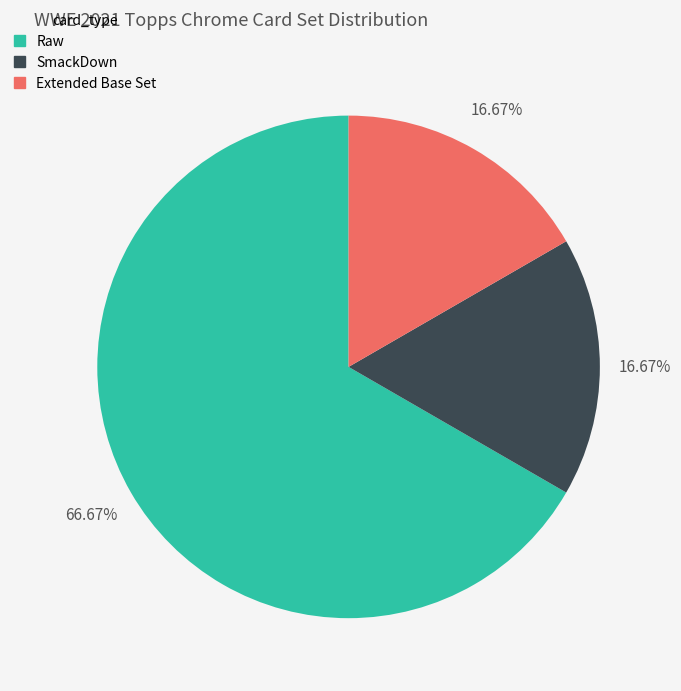

What is the majority slice?

Raw